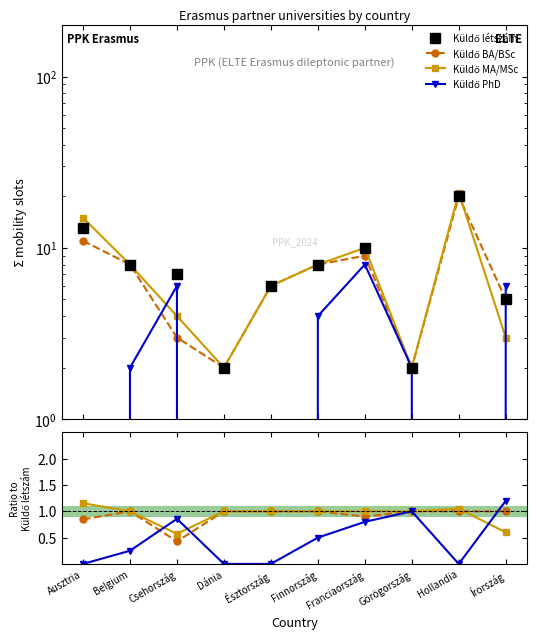

How many distinct data groups are displayed?

4